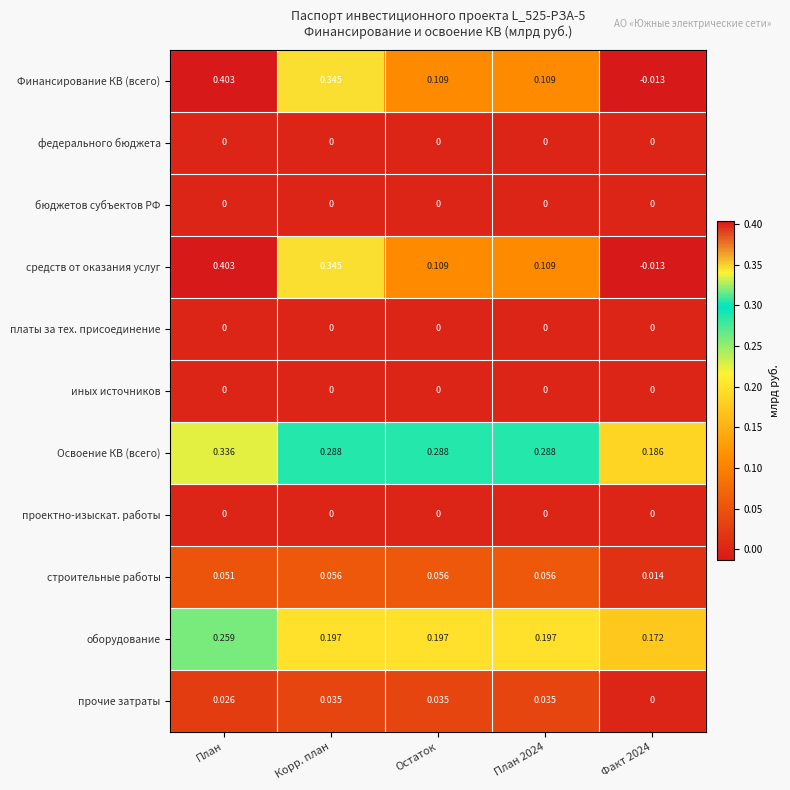

How many distinct data groups are displayed?

11